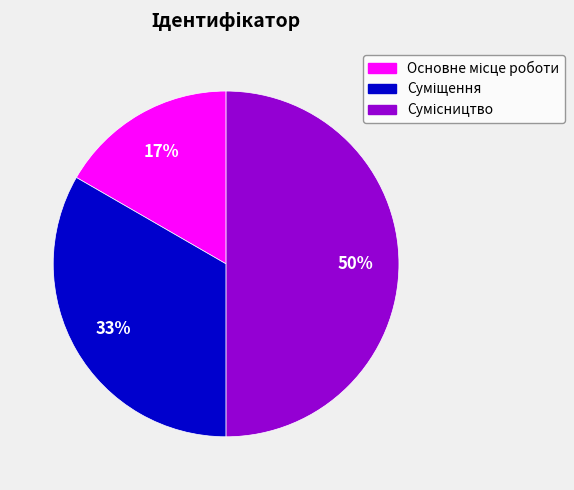

To the nearest percent, what is the difference between the largest and smallest slice percentages?

33%